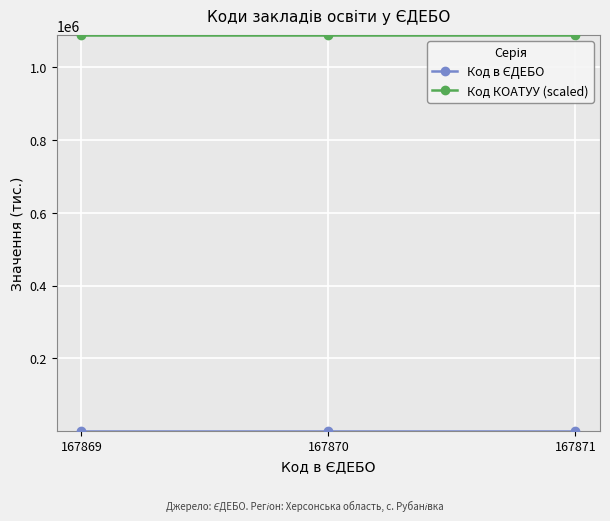

What is the greatest value displayed?

1089054.7